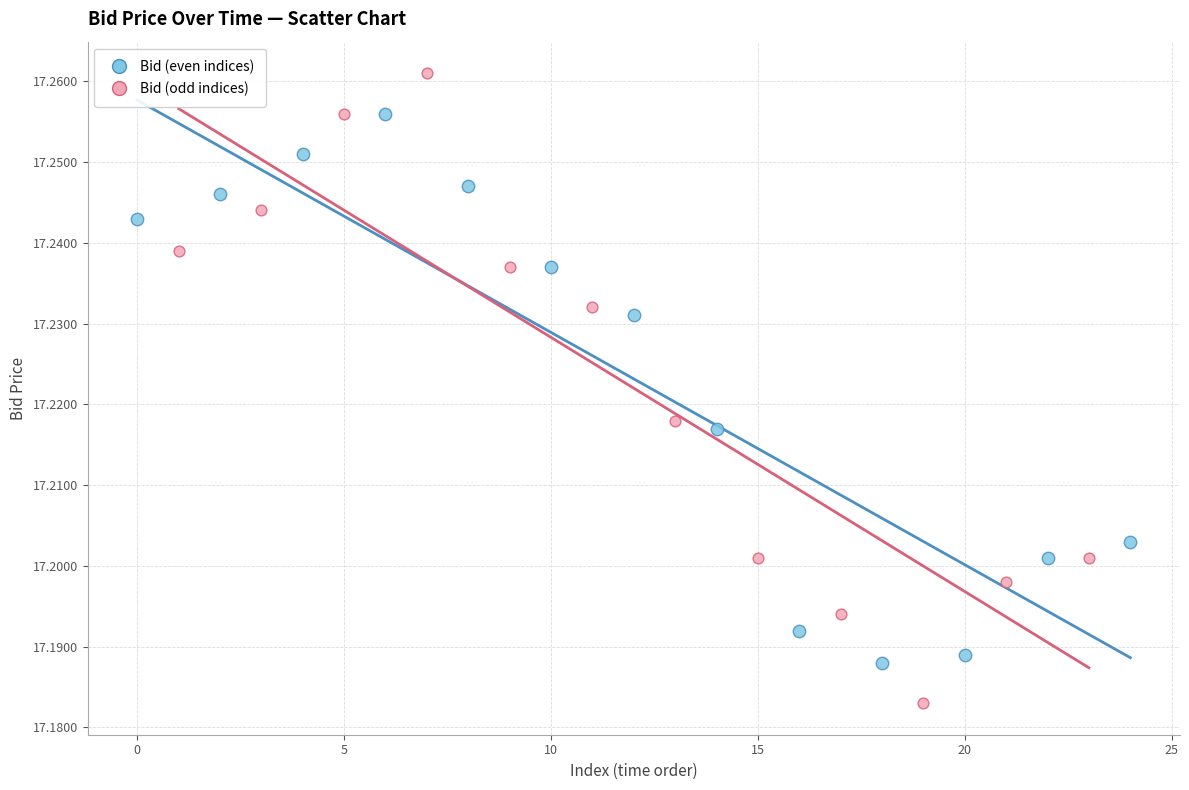

Which series contains the lowest Y value?

Bid (odd indices)